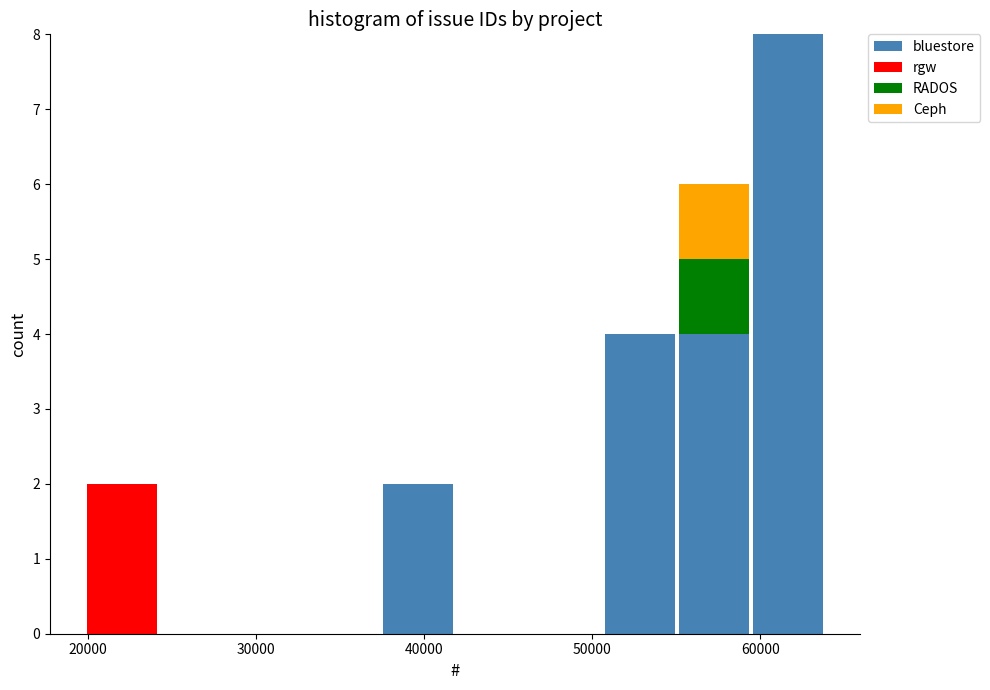

What is the total height of the stacked bar covering 59000 to 64000 on the x-axis? Neither the bar edges nor the heights are printed on the chart, so give them approximately, as read against the axes.

8